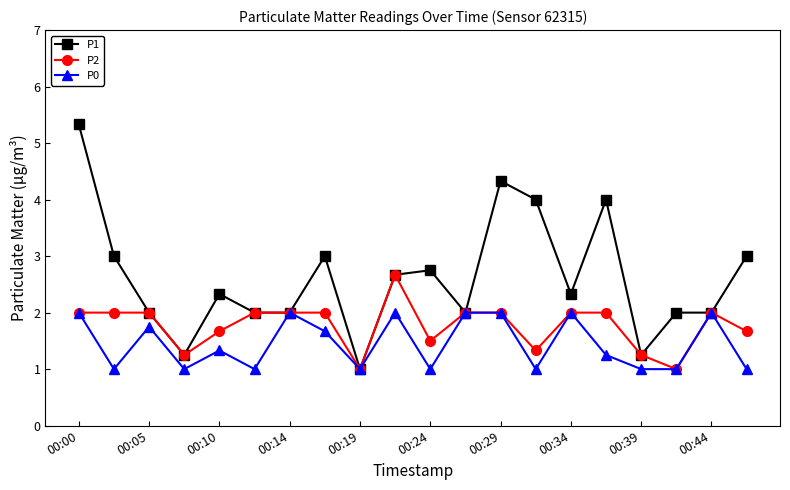

What is the highest value of the P1 series?

5.3